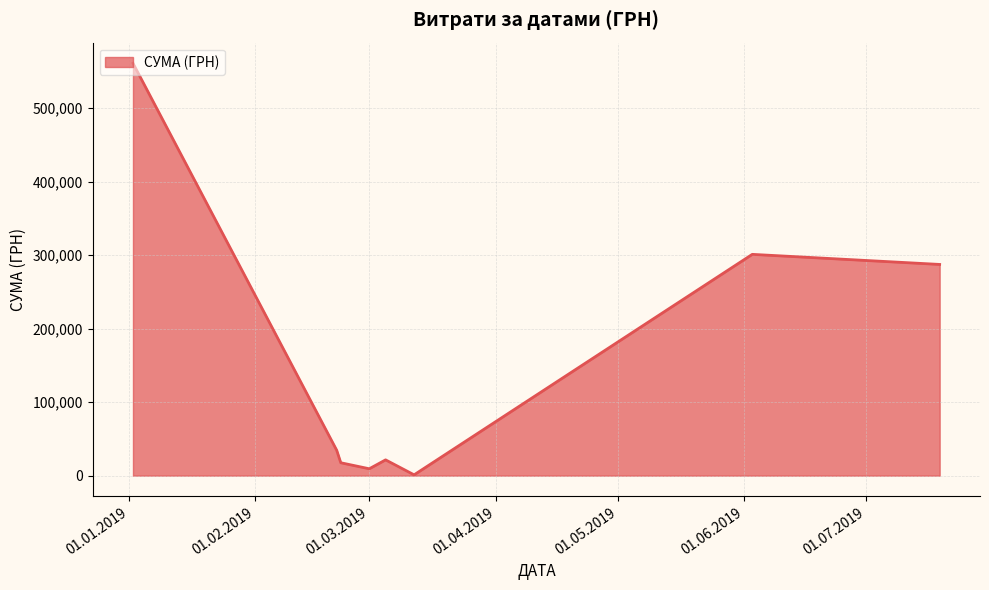

What is the maximum value shown in the chart?

561133.9